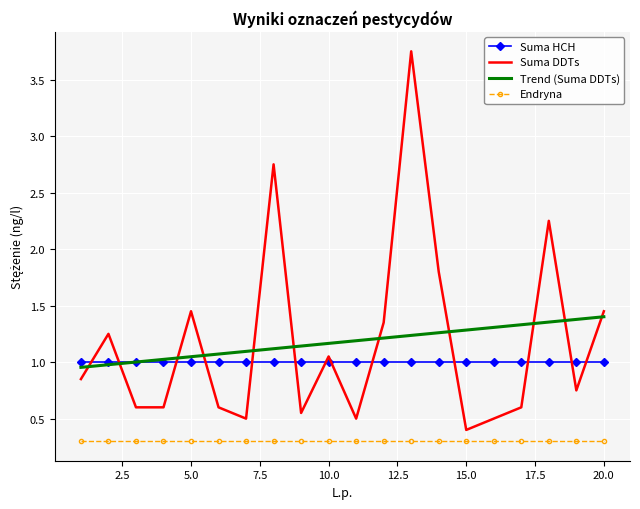

True or false: Endryna and Suma HCH cross at least once.

False